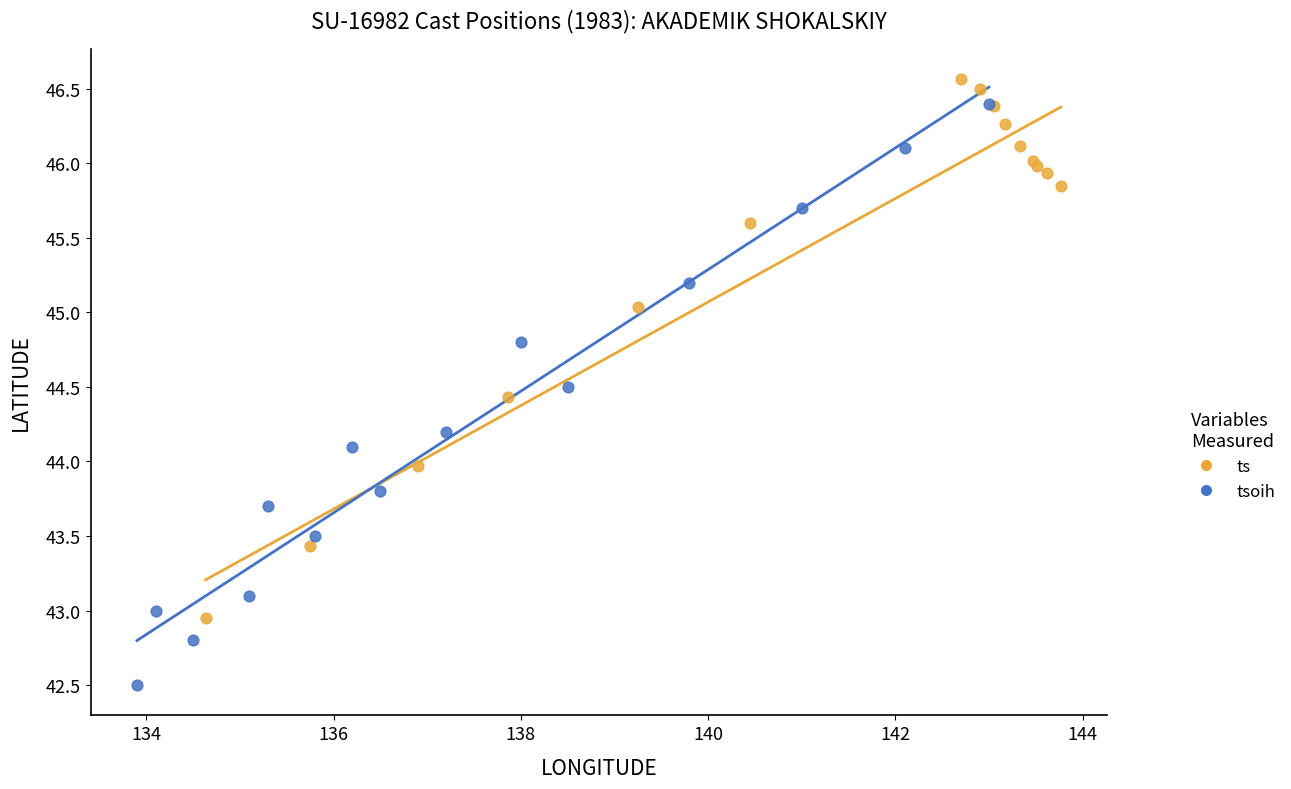

Which series has the widest spread of Y values?

tsoih